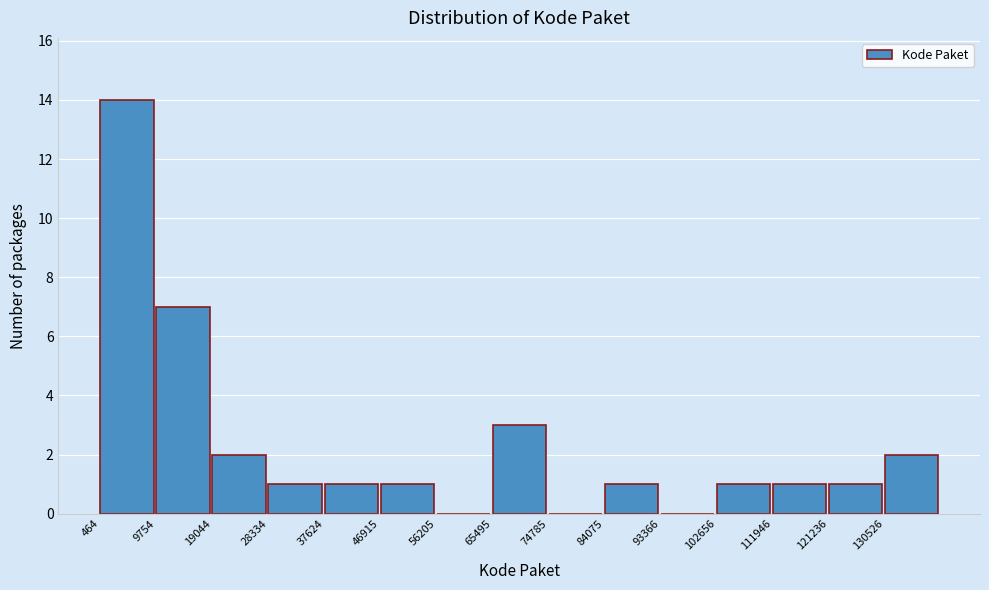

Over which range of the x-axis is the bar tallest?

0 to 10000